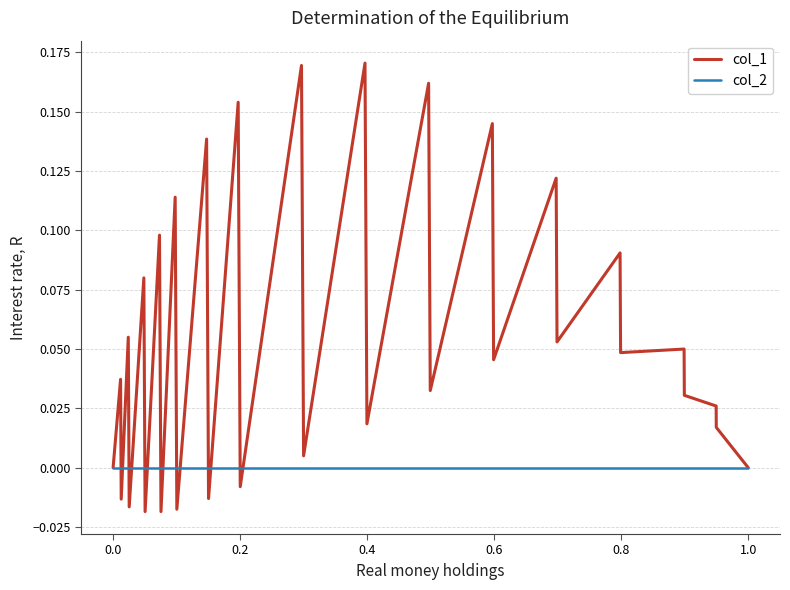

Does the chart have visible grid lines?

Yes